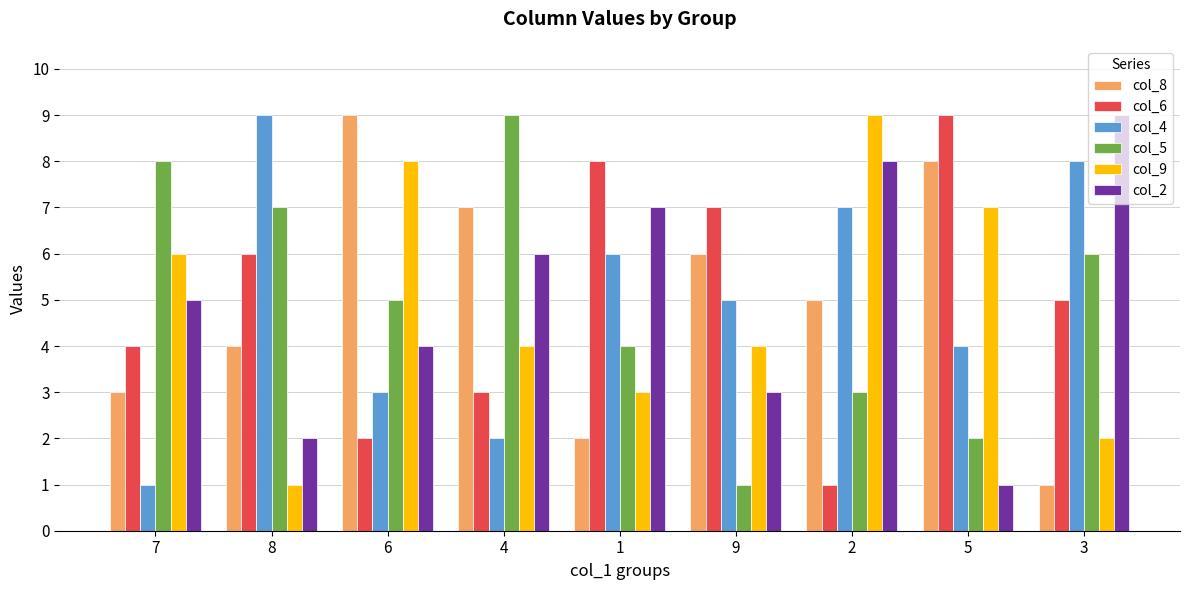

Is the value of col_2 at 1 greater than the value of col_6 at 5?

No